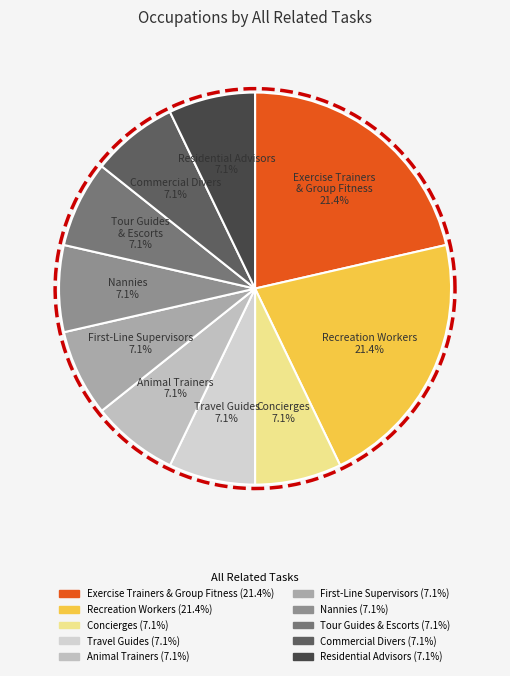

What is the ratio of the value at Tour Guides and Escorts to the value at Commercial Divers?

1.0